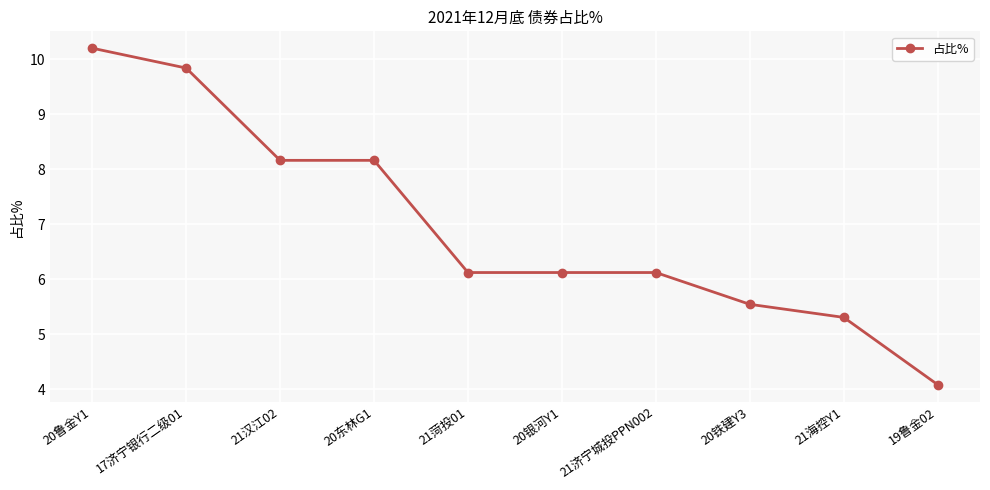

What is the approximate value at 17济宁银行二级01?

9.8